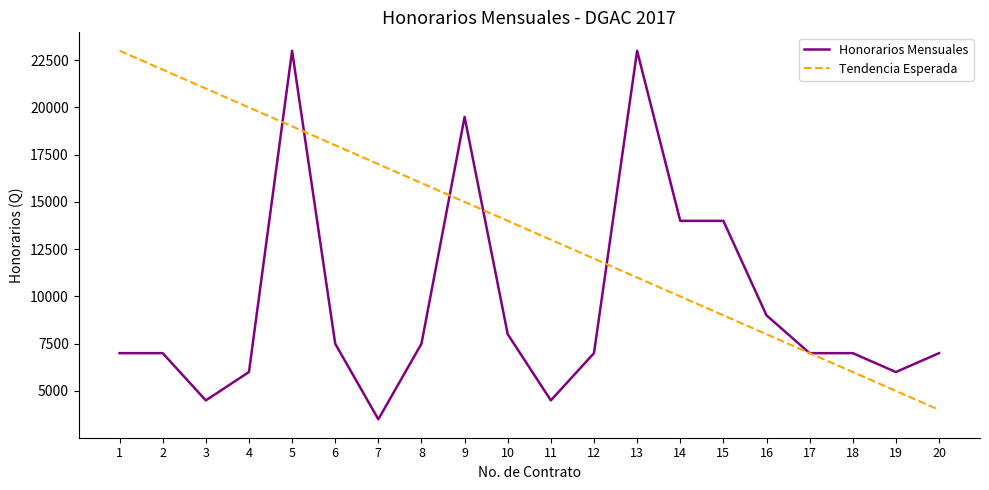

Which series changed the most between 12 and 19?

Tendencia Esperada